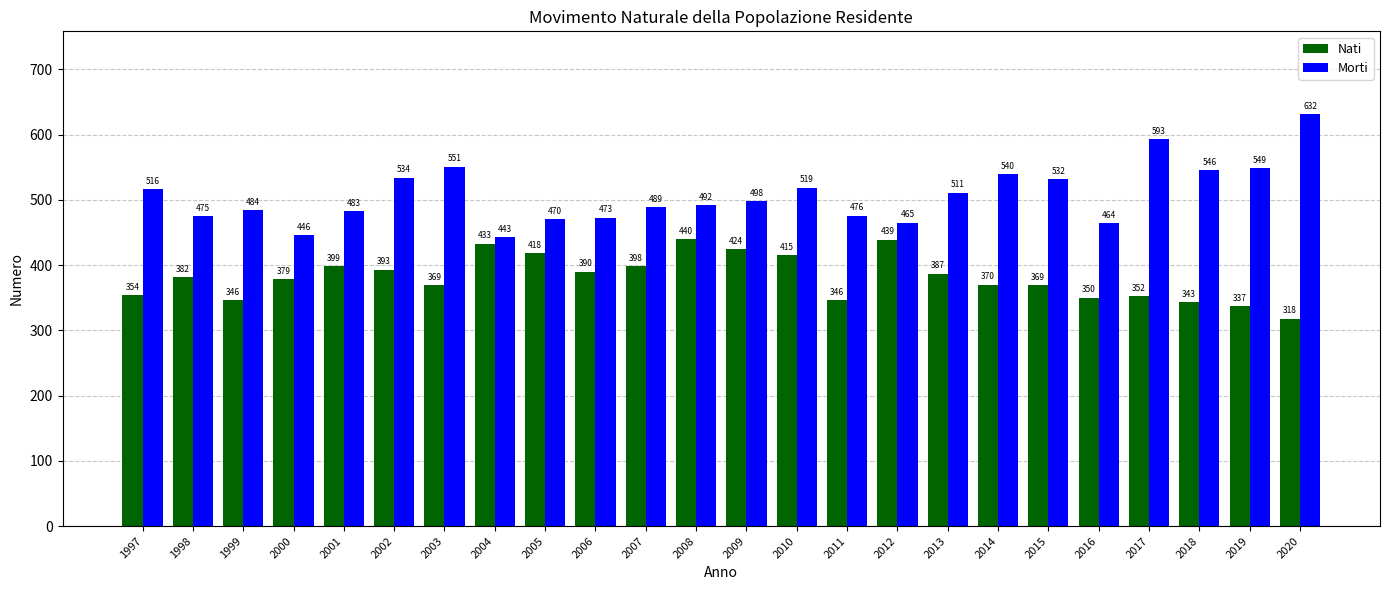

Which series has the widest spread of values?

Morti